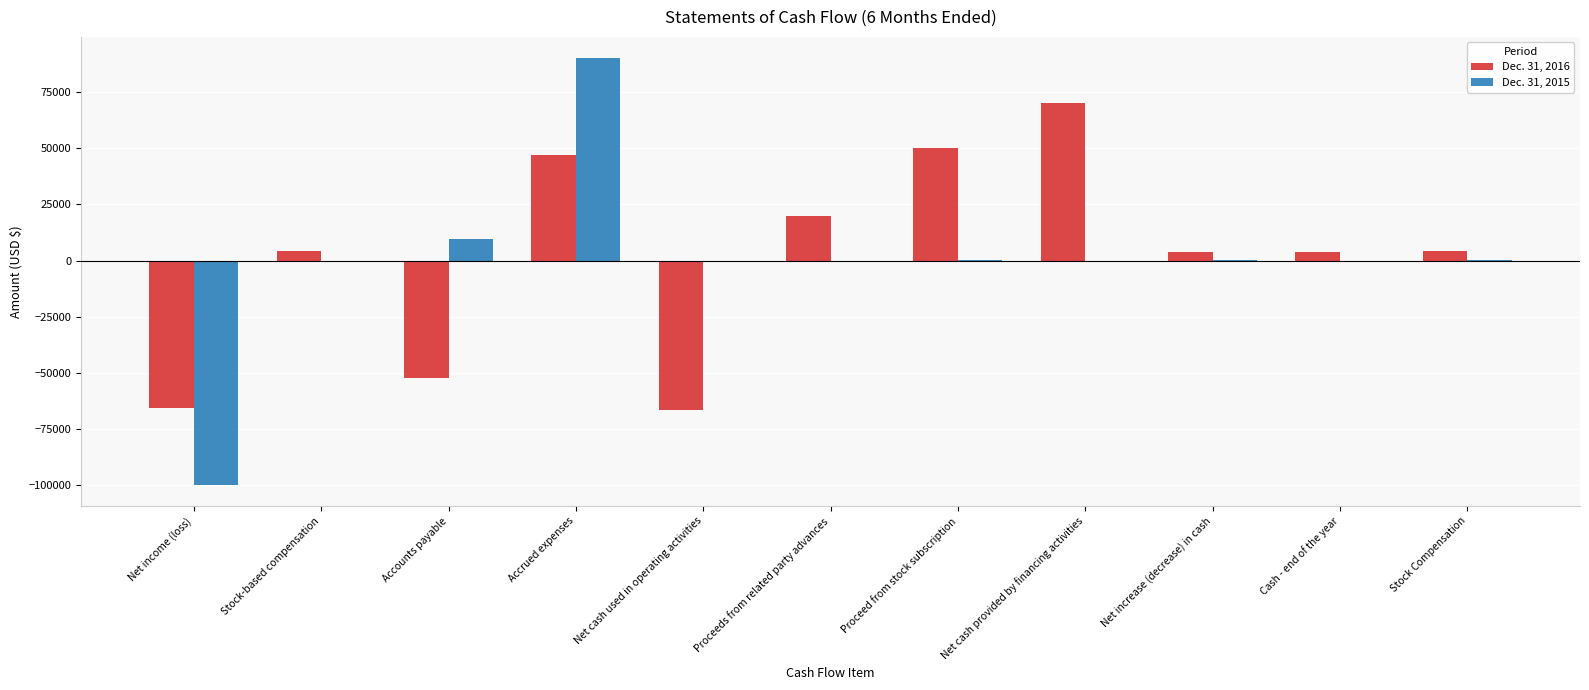

True or false: Dec. 31, 2016 has a value of 20000 at Proceeds from related party advances.

True